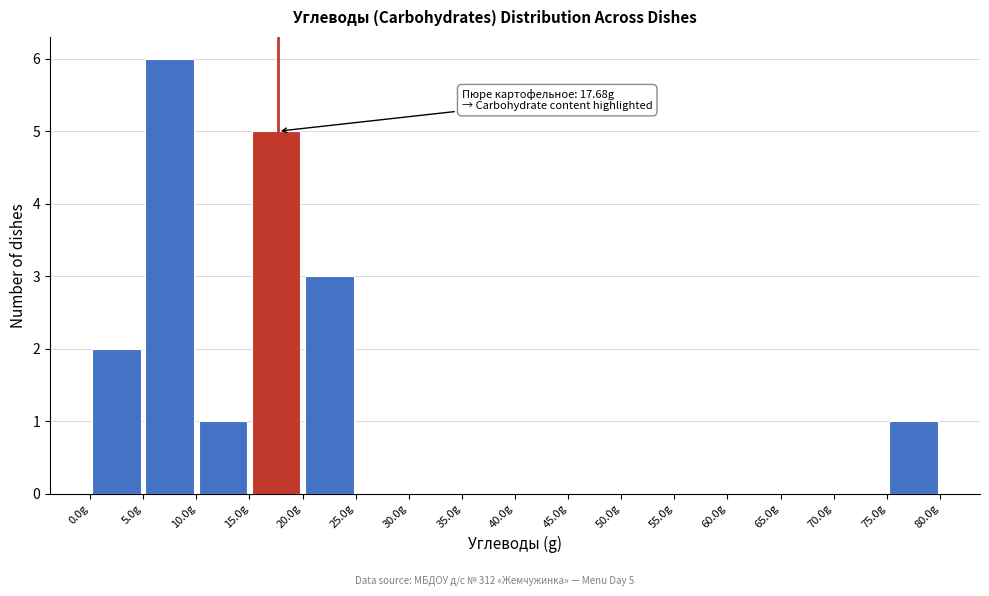

Over which range of the x-axis is the bar tallest?

5 to 10